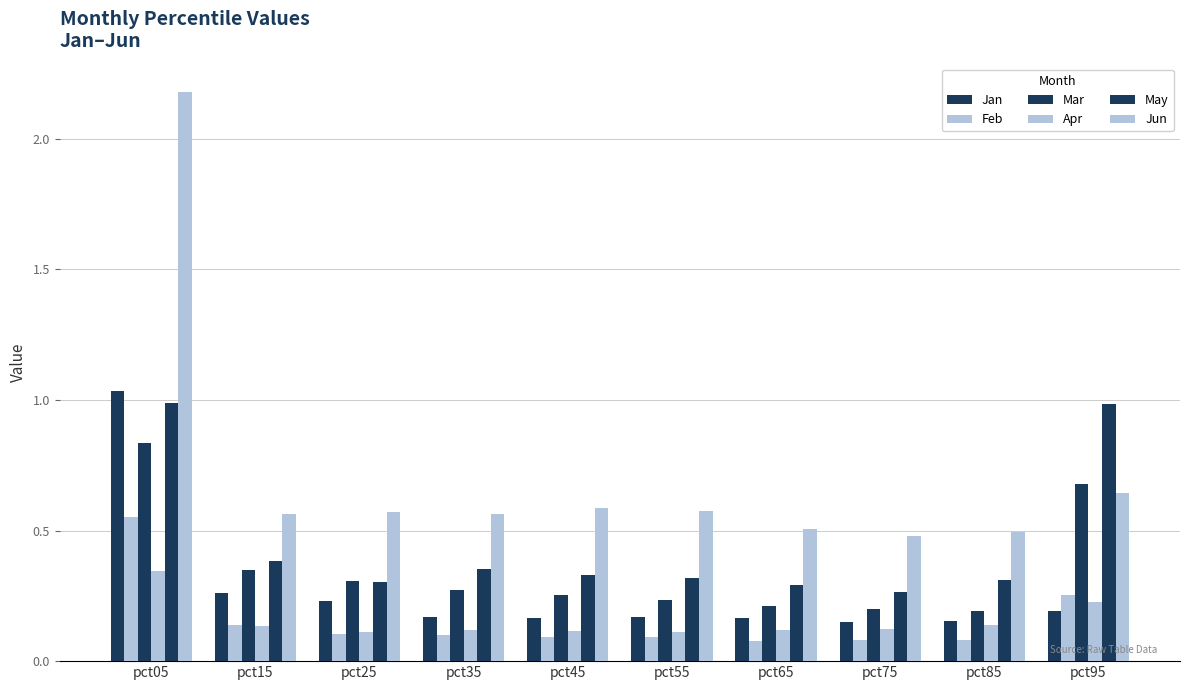

What is the minimum value for Feb?

0.1